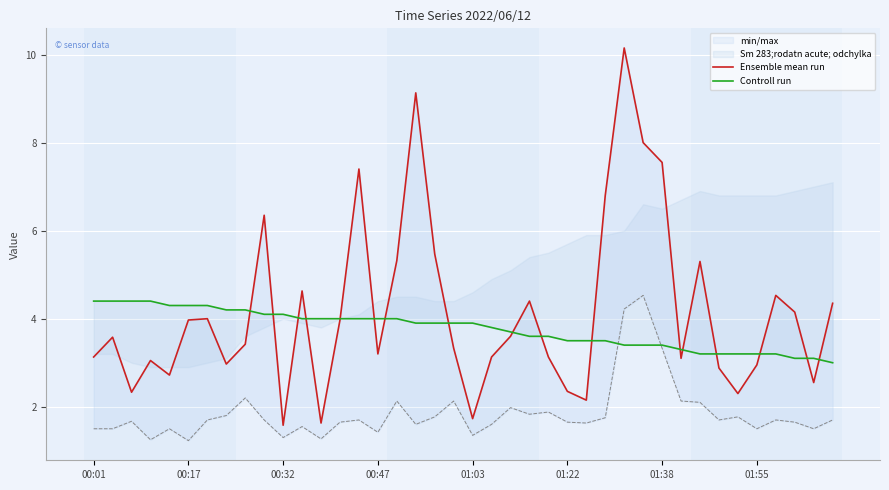

List the series in order of their overall mean, lowest first.

Controll run, Ensemble mean run